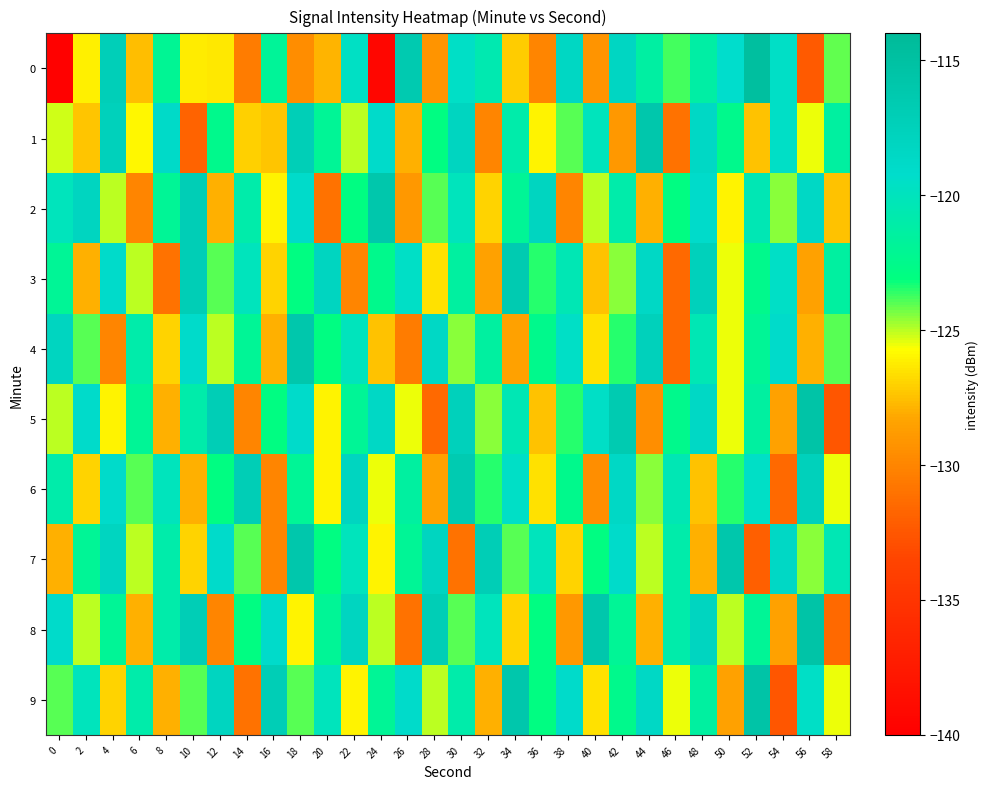

What is the difference between the highest and lowest values at 38?

11.7